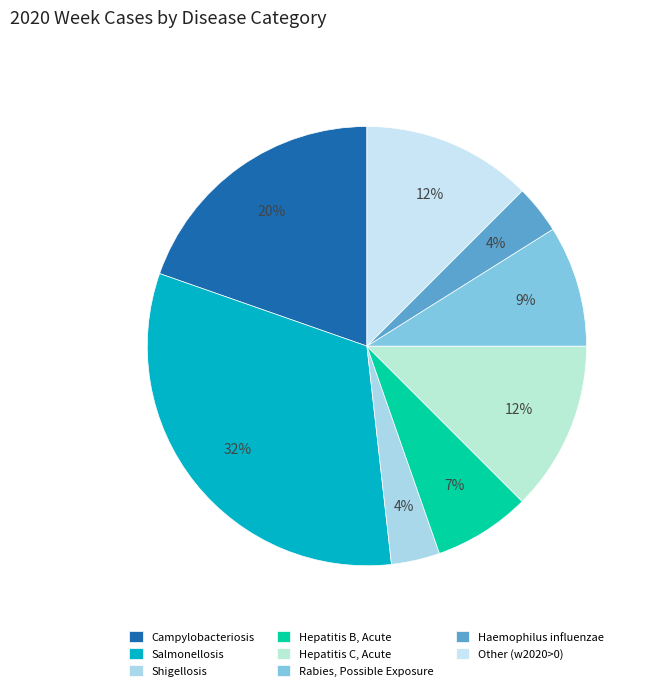

To the nearest percent, what is the combined percentage of Hepatitis C, Acute and Campylobacteriosis?

32%